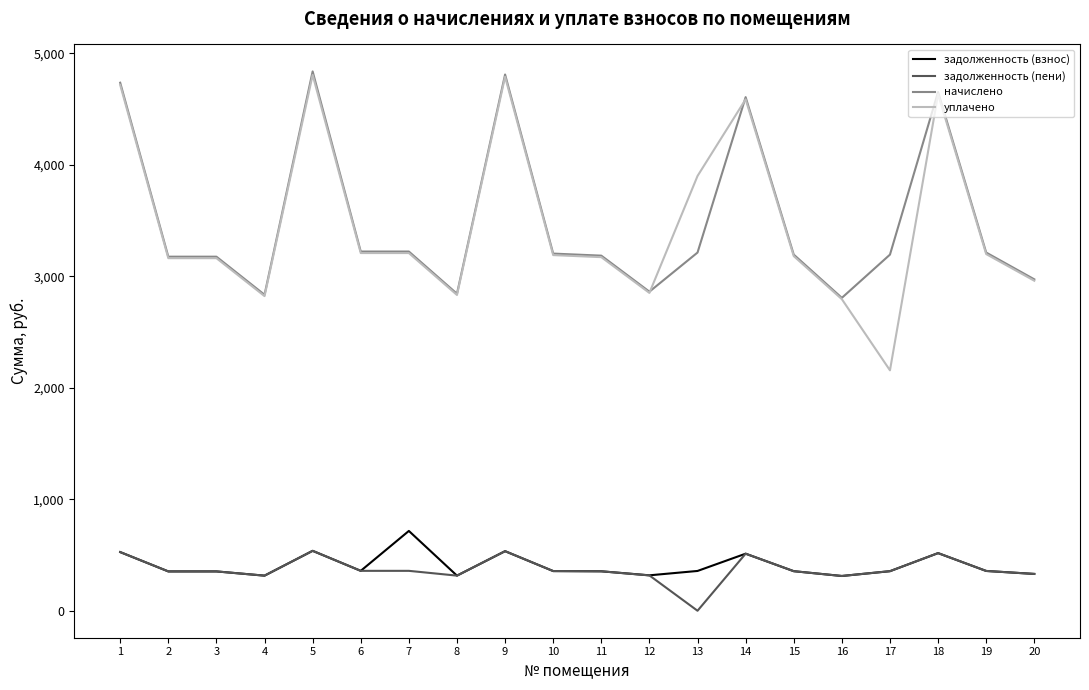

True or false: уплачено and задолженность (взнос) intersect in this chart.

False